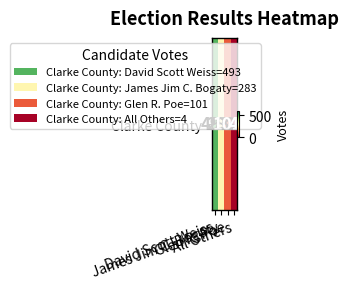

Is it true that the value at Glen R. Poe is 26?

False